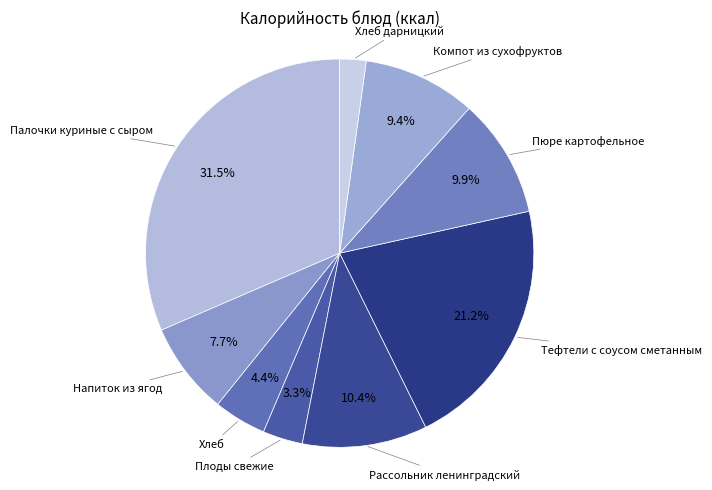

Does any single category account for the majority?

No